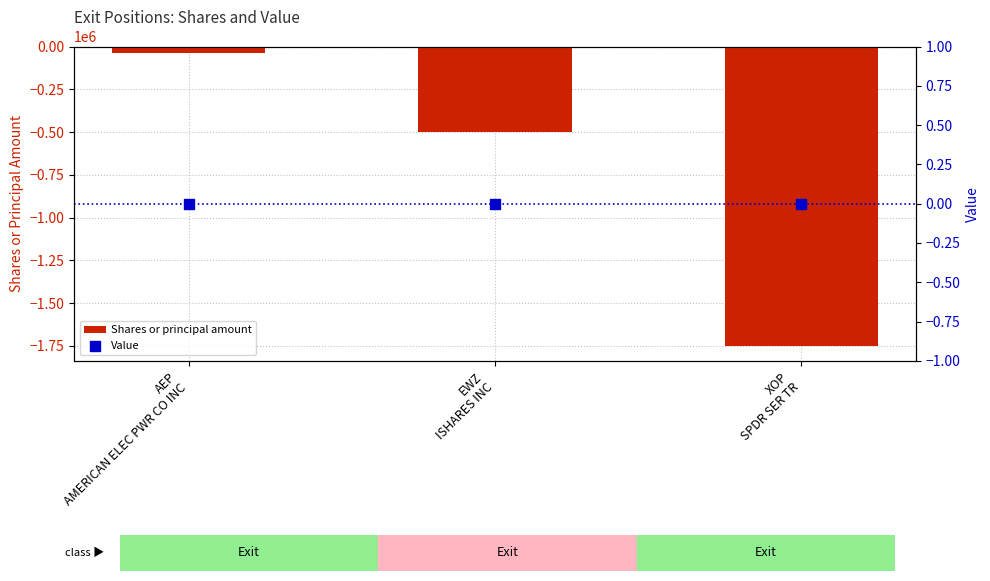

Which series has the largest Y range (max minus min)?

Shares or principal amount